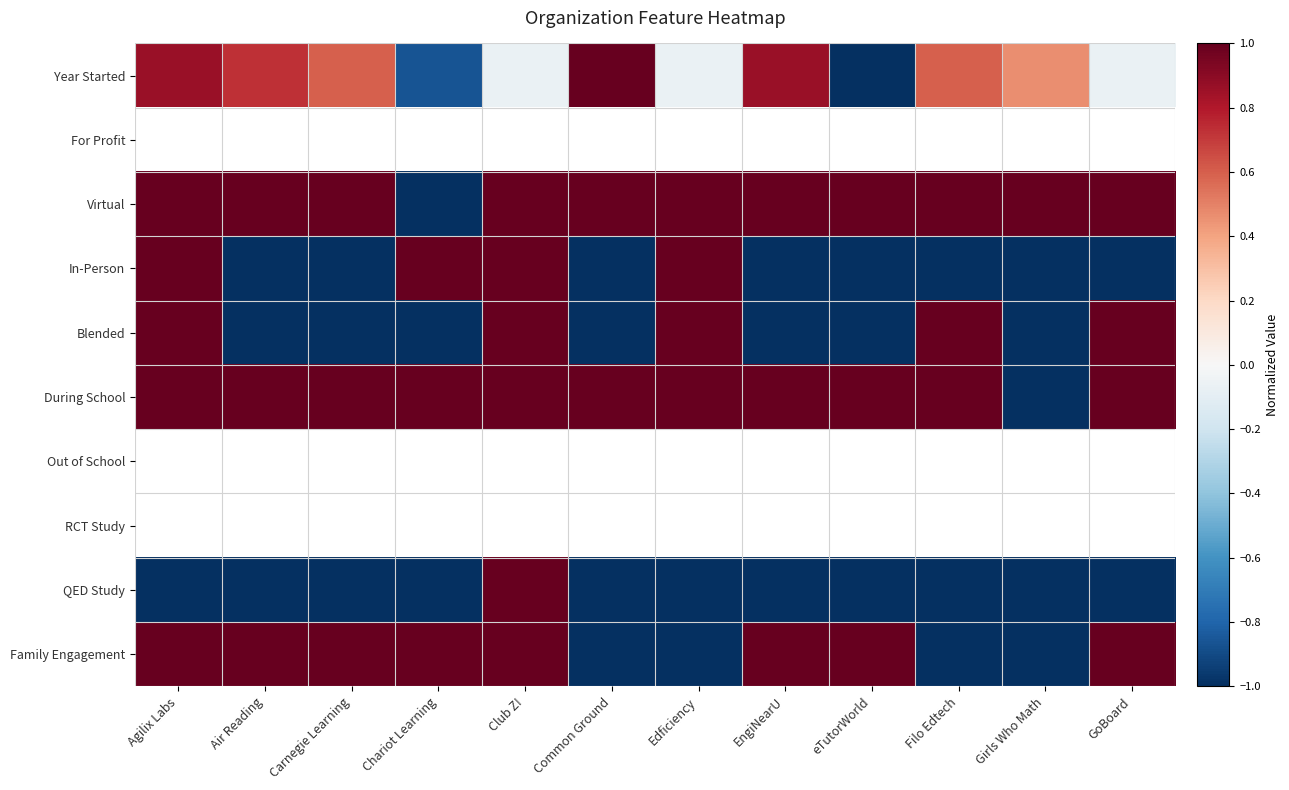

At which category is the sum across all series the highest?

Club Z!